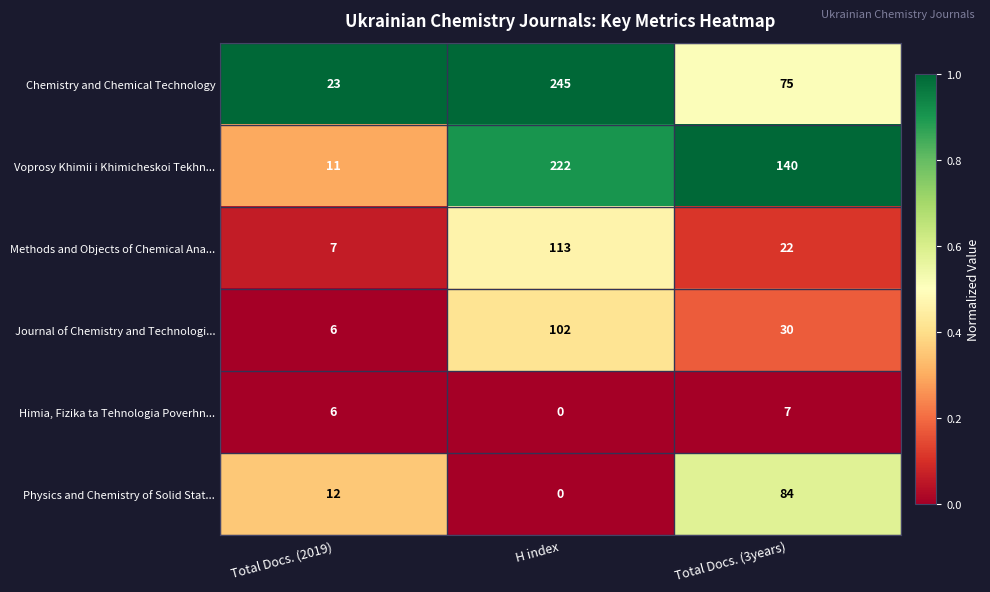

Is it true that Physics and Chemistry of Solid Stat... equals 0 at H index?

True